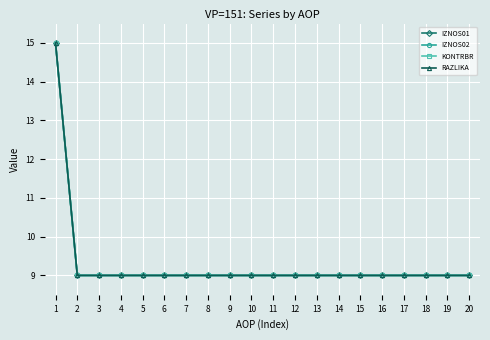

Is this an area chart (filled region under the line)?

No